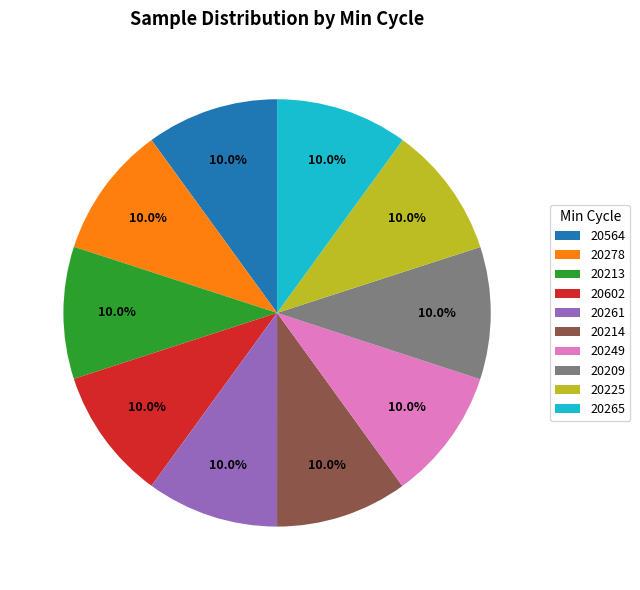

Is there any slice that represents more than half of the pie?

No